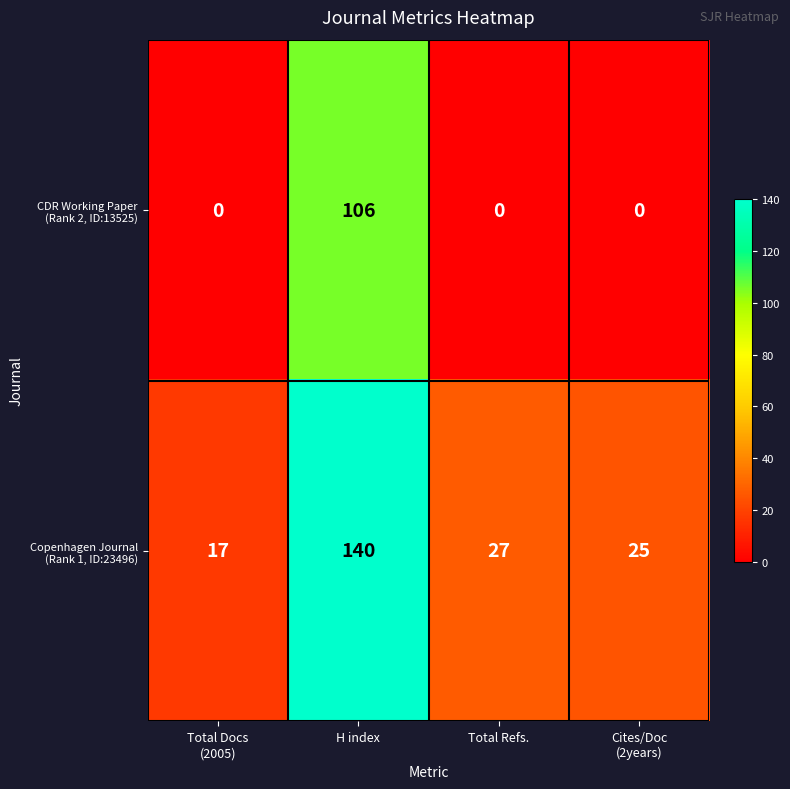

Count the number of categories in the chart.

4